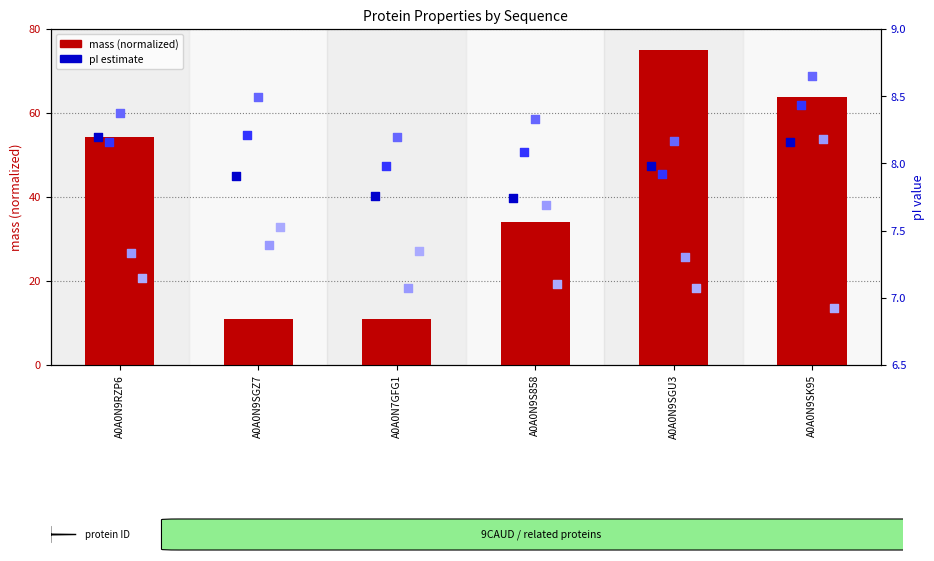

Which series reaches the maximum Y coordinate?

mass (normalized)